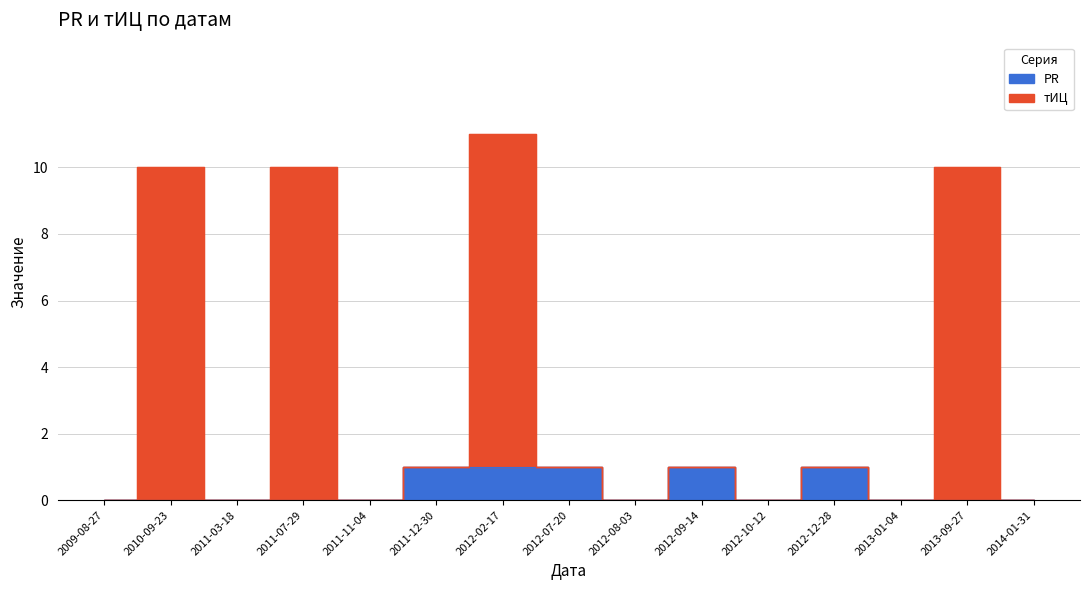

How many lines are shown in the chart?

2